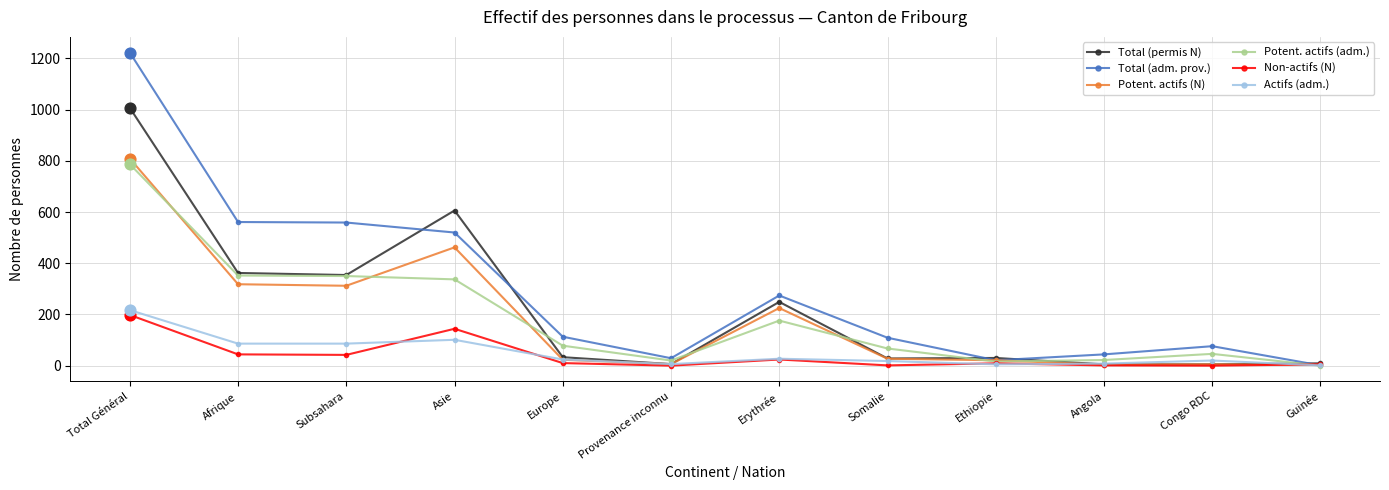

What is the total value across all series at Congo RDC?

152